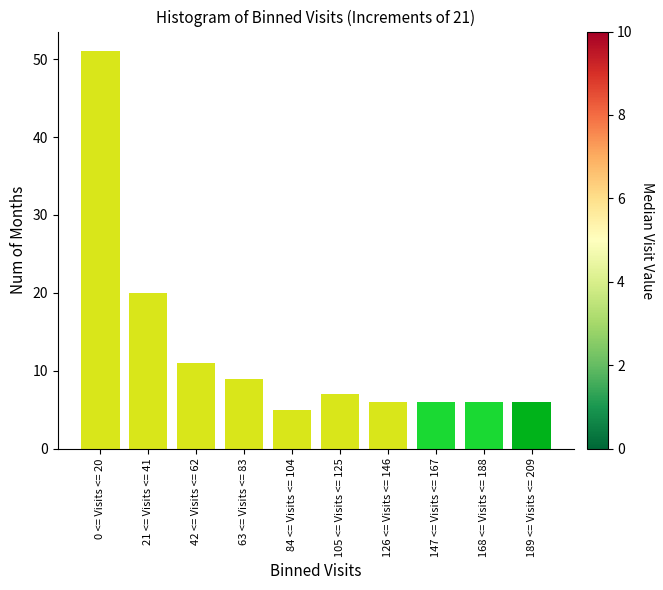

Reading right to left, transcribe all the data shown in this chart.

6	6	6	6	7	5	9	11	20	51